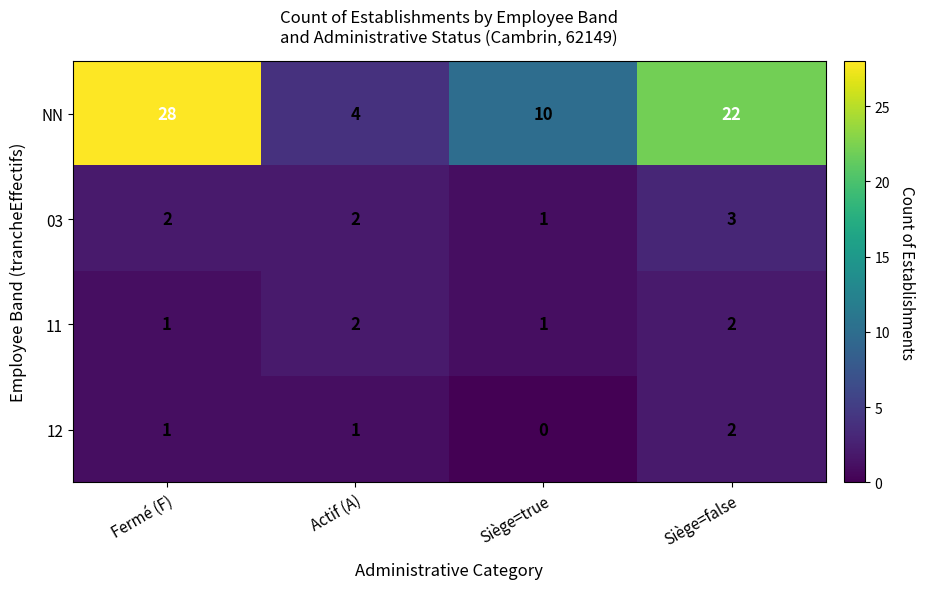

Which category has the lowest value across all series?

Siège=true